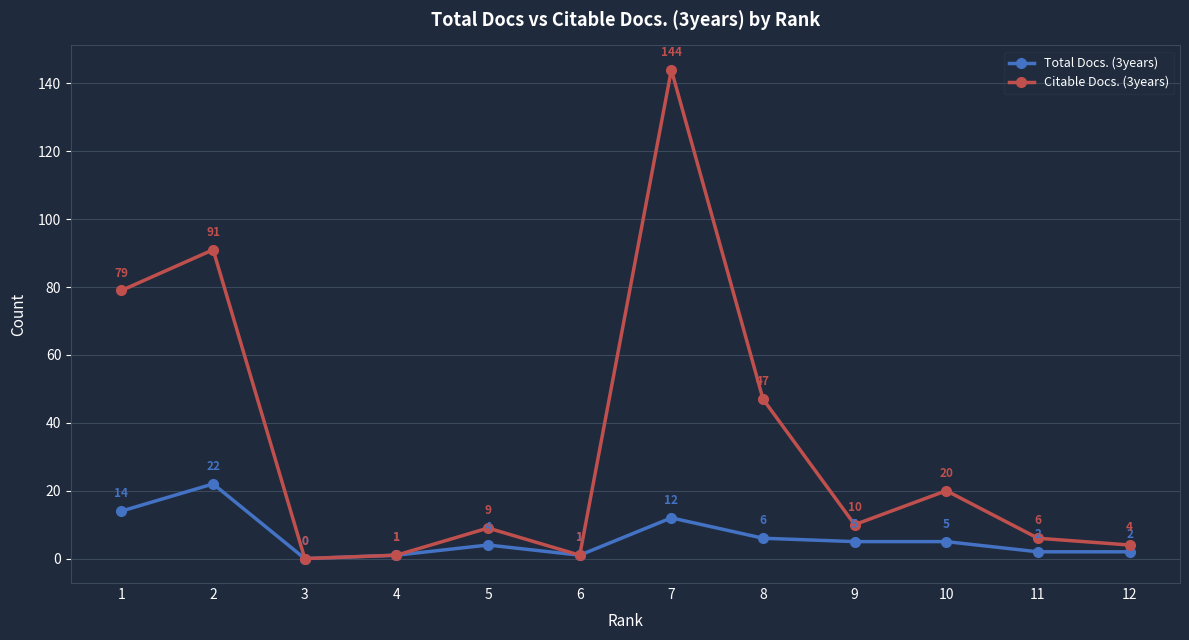

Reading left to right, extract all data points from this chart.

Total Docs. (3years): 1=14	2=22	3=0	4=1	5=4	6=1	7=12	8=6	9=5	10=5	11=2	12=2
Citable Docs. (3years): 1=79	2=91	3=0	4=1	5=9	6=1	7=144	8=47	9=10	10=20	11=6	12=4